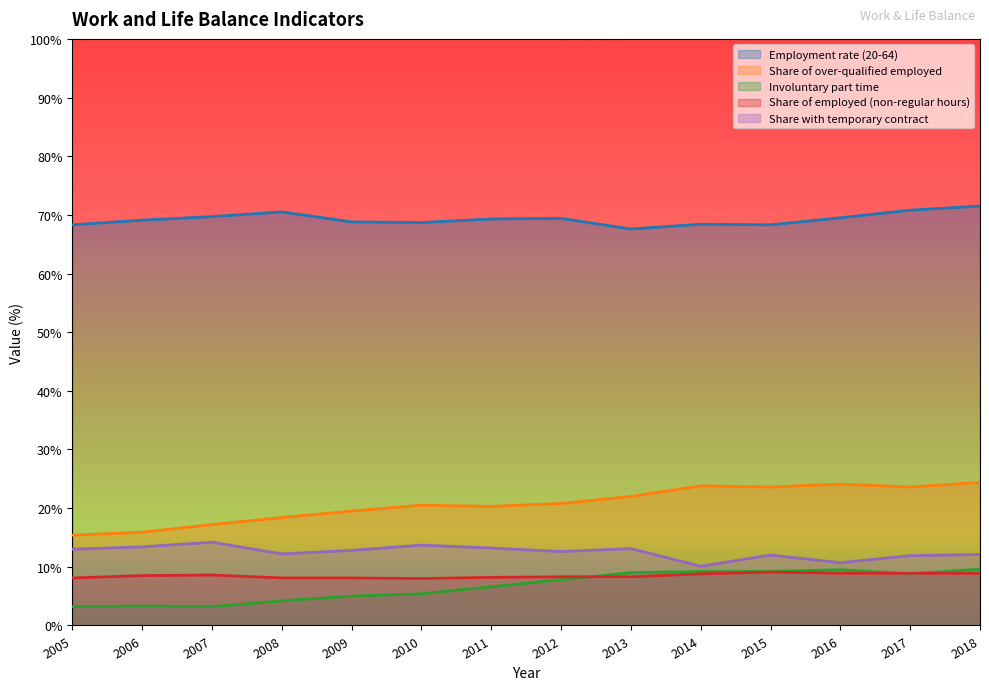

Reading left to right, extract all data points from this chart.

Employment rate (20-64): 68.3	69.1	69.7	70.5	68.8	68.7	69.3	69.4	67.6	68.4	68.3	69.5	70.8	71.5
Share of over-qualified employed: 15.4	15.9	17.2	18.4	19.5	20.5	20.3	20.8	22.0	23.8	23.6	24.1	23.6	24.4
Involuntary part time: 3.2	3.3	3.2	4.2	5.0	5.4	6.6	7.8	9.0	9.2	9.2	9.5	8.8	9.6
Share of employed (non-regular hours): 8.1	8.5	8.6	8.1	8.1	8.0	8.2	8.3	8.3	8.8	9.1	8.9	8.9	8.9
Share with temporary contract: 13.0	13.4	14.2	12.2	12.8	13.7	13.2	12.6	13.1	10.1	12.0	10.7	11.9	12.1